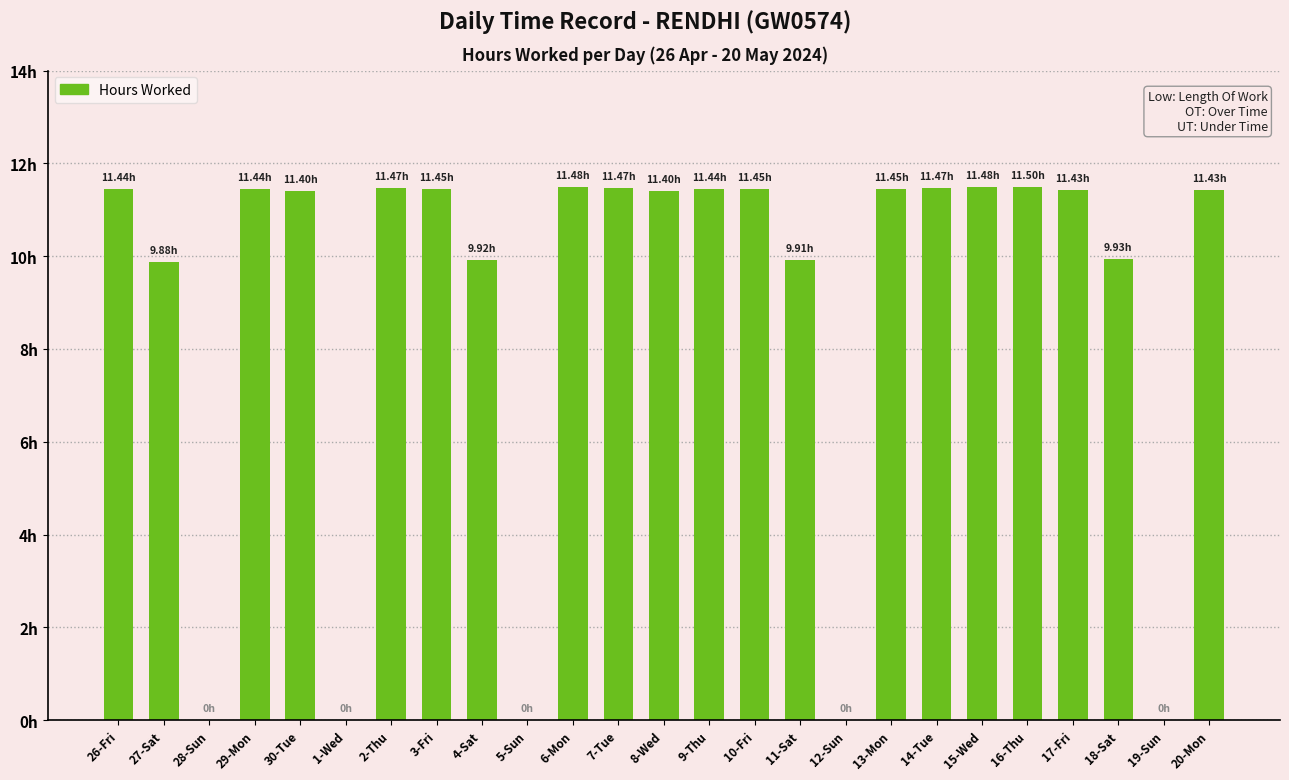

What is the difference between the maximum and minimum values?

11.5